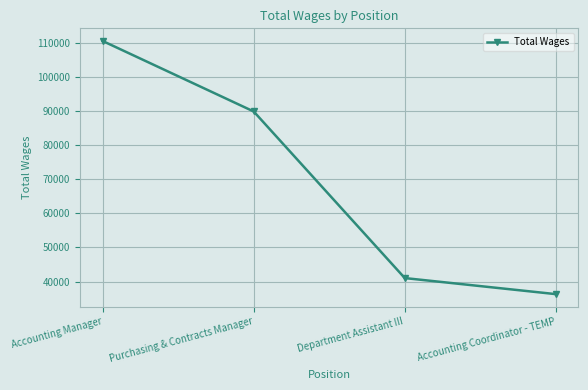

Reading left to right, list all the values displayed in this chart.

Accounting Manager=110523	Purchasing & Contracts Manager=89852	Department Assistant III=41013	Accounting Coordinator - TEMP=36303